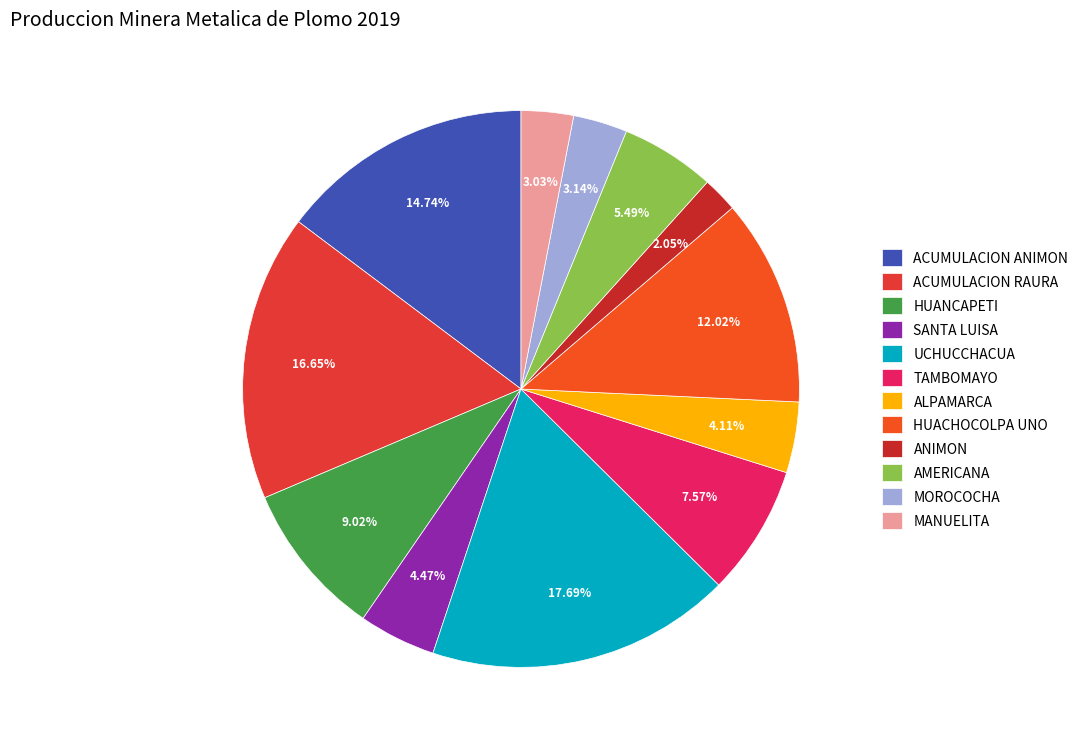

What portion of the pie excludes HUANCAPETI?

91.0%